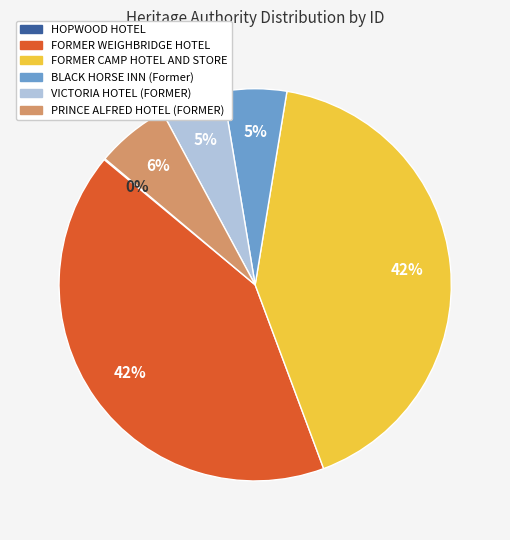

Which has a higher value, VICTORIA HOTEL (FORMER) or FORMER CAMP HOTEL AND STORE?

FORMER CAMP HOTEL AND STORE